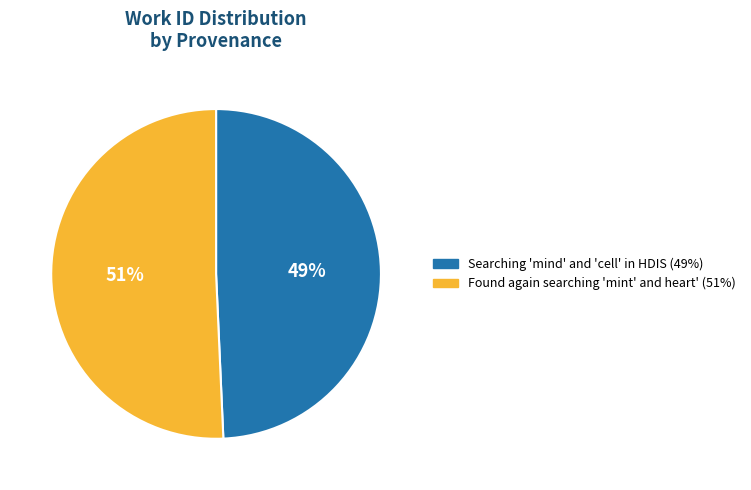

True or false: Found again searching 'mint' and heart' accounts for 51% of the total.

True